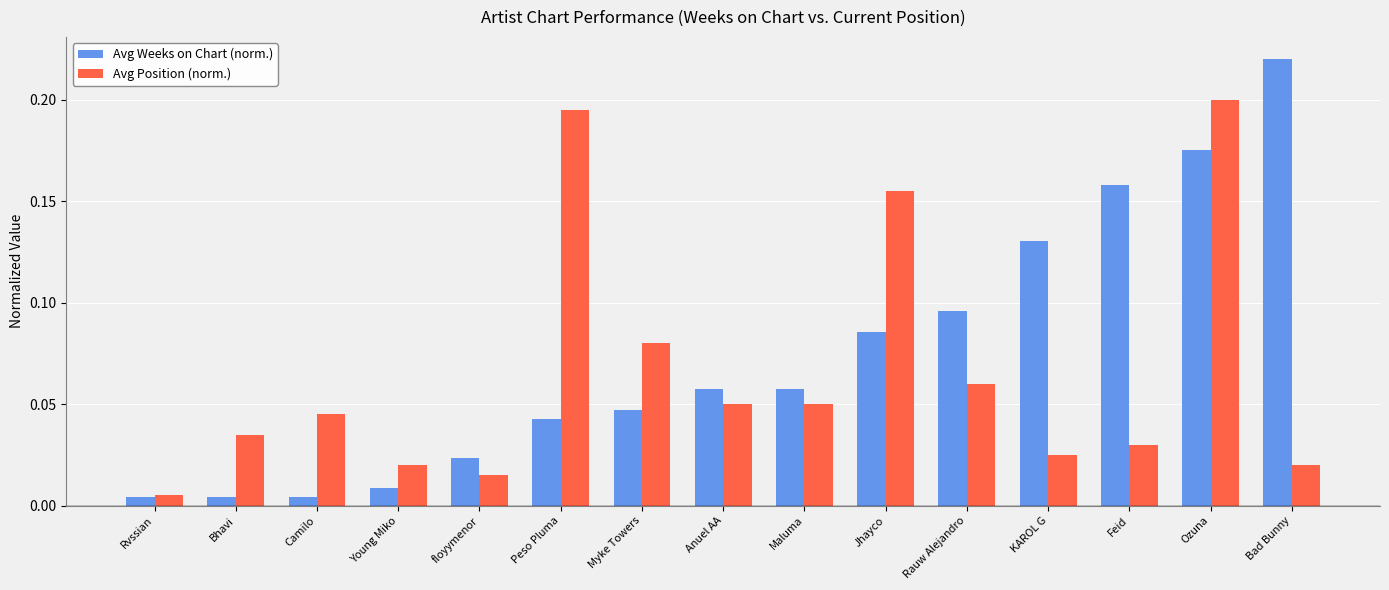

The Avg Position (norm.) series shows 0.2 at Peso Pluma. True or false?

True